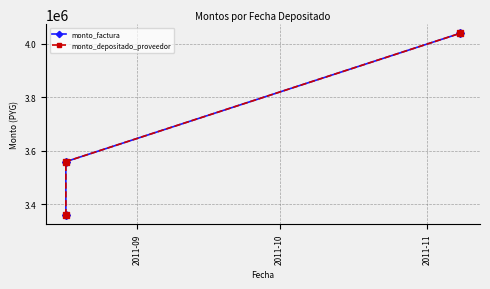

At which category does the chart reach its minimum across all series?

2011-09